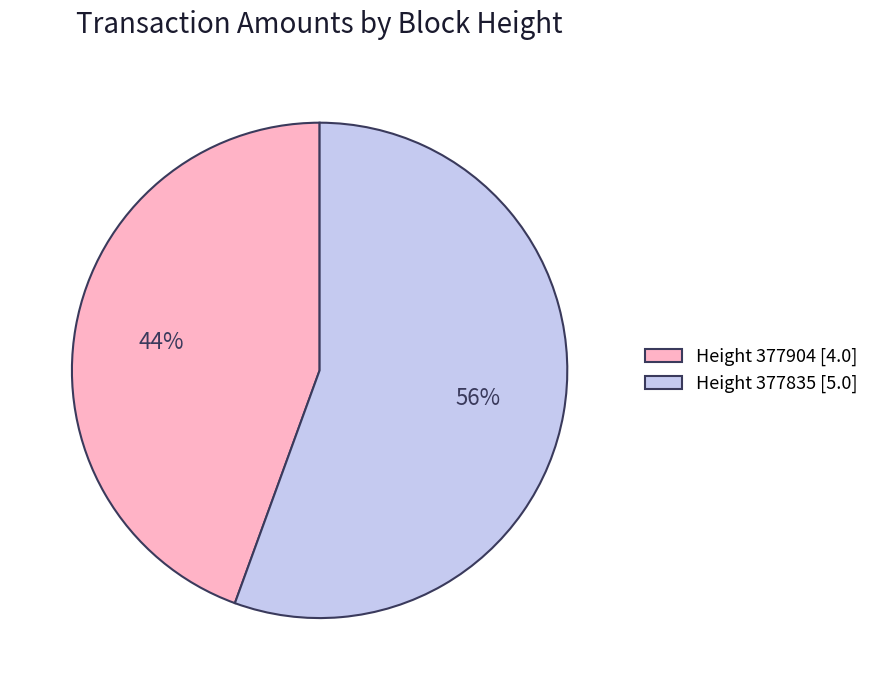

What is the largest slice in the pie chart?

Height 377835 [5.0]